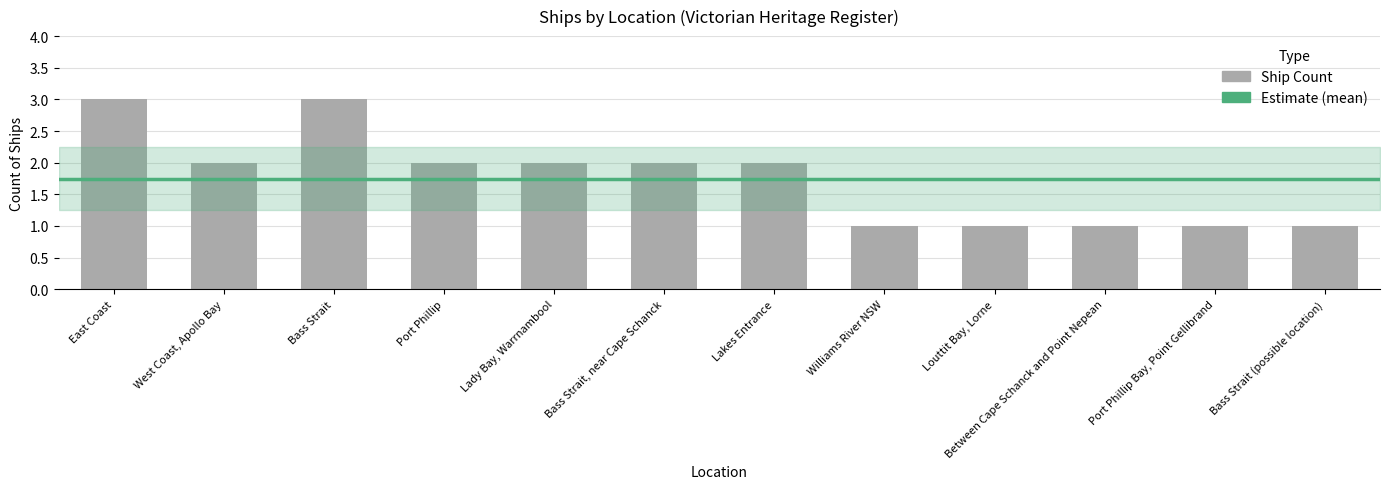

What is the difference between the values at Bass Strait and Port Phillip Bay, Point Gellibrand?

2